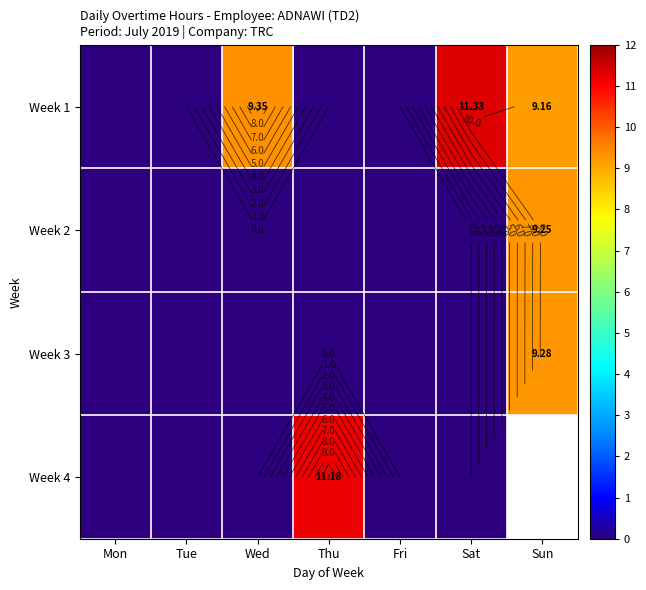

Between Sat and Tue, which is larger?

Sat